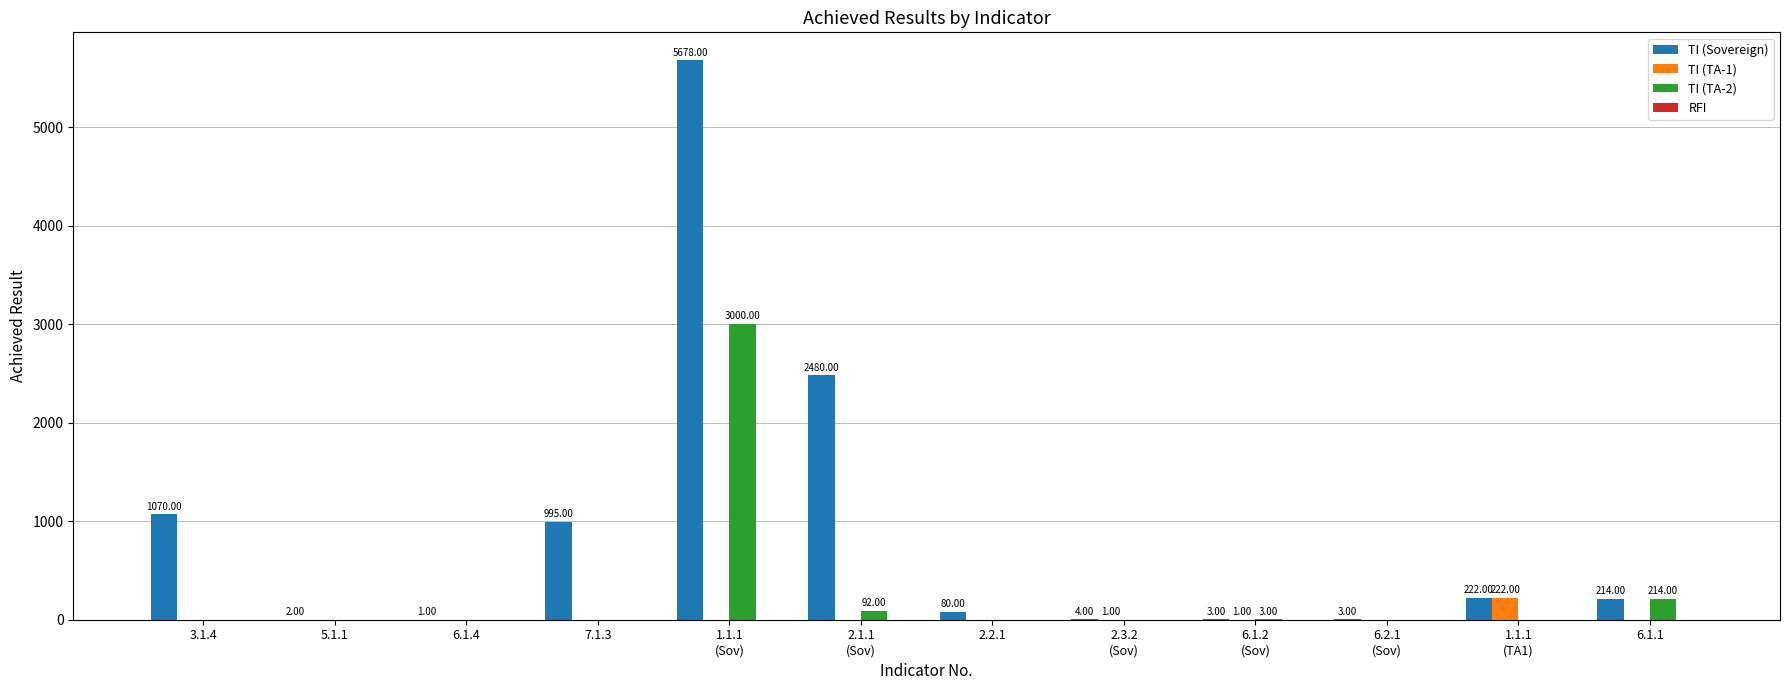

Which label corresponds to the largest value in the chart?

1.1.1
(Sov)